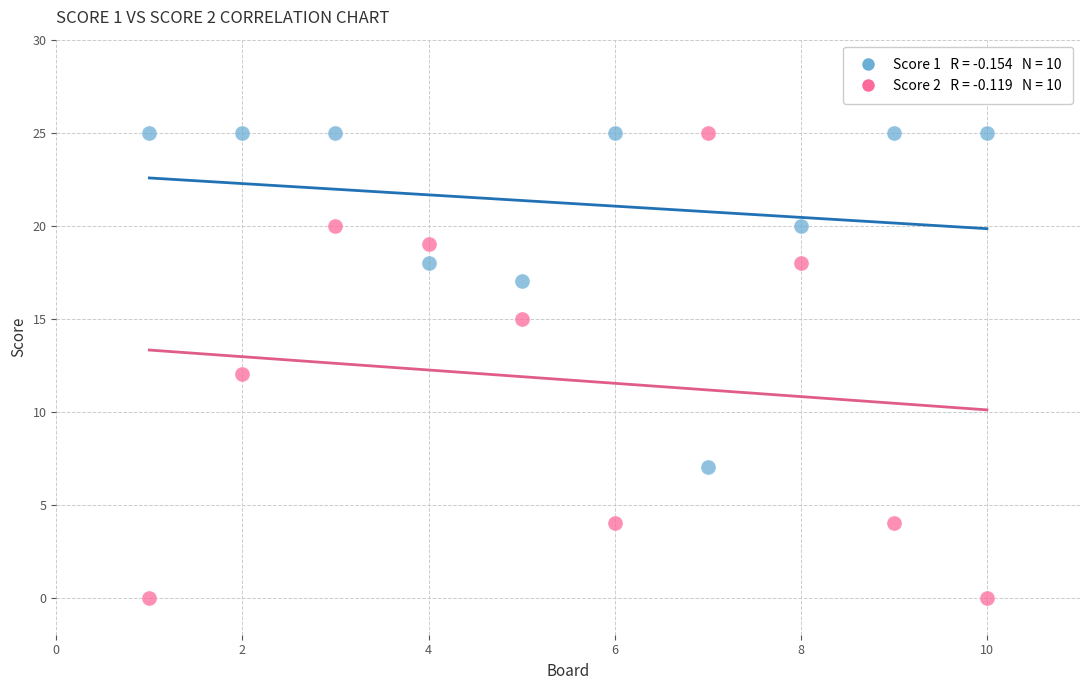

Across all data points, what is the range of Y values (max minus min)?

25